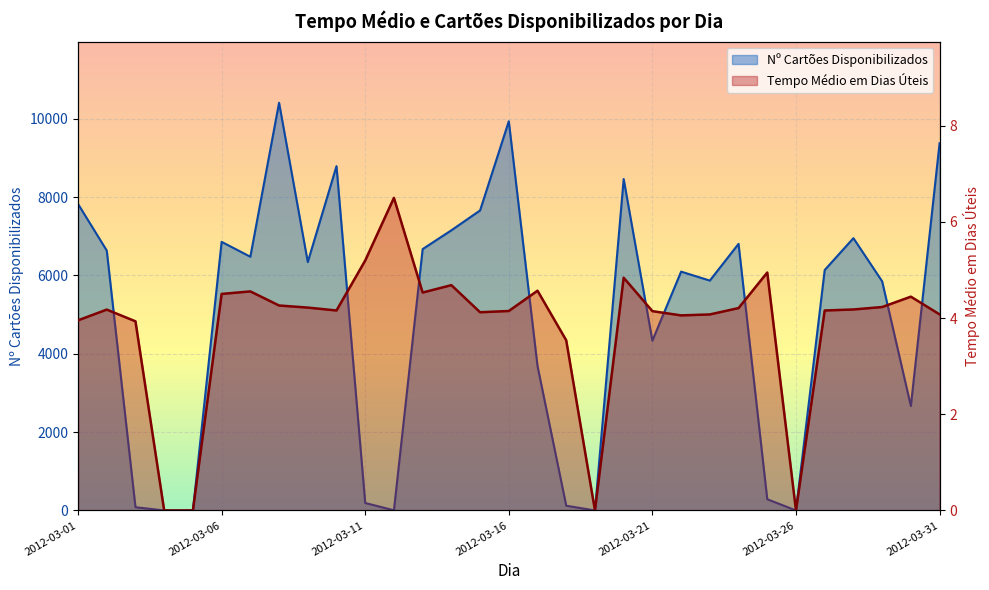

List the series in order of their peak value, lowest first.

Tempo Médio em Dias Úteis, Nº Cartões Disponibilizados